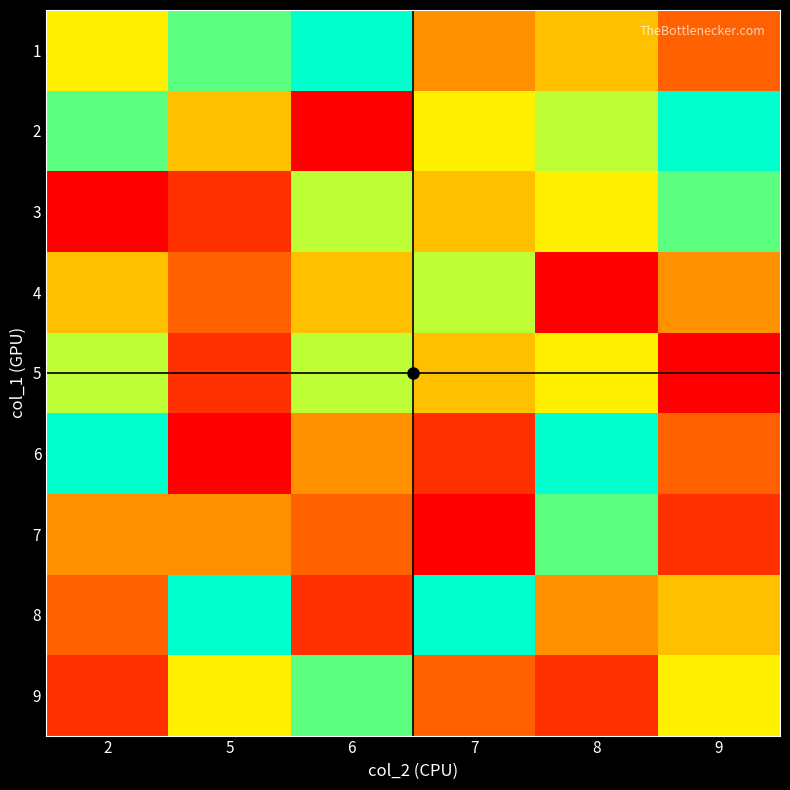

What is the difference between the highest and lowest values at 7?

8